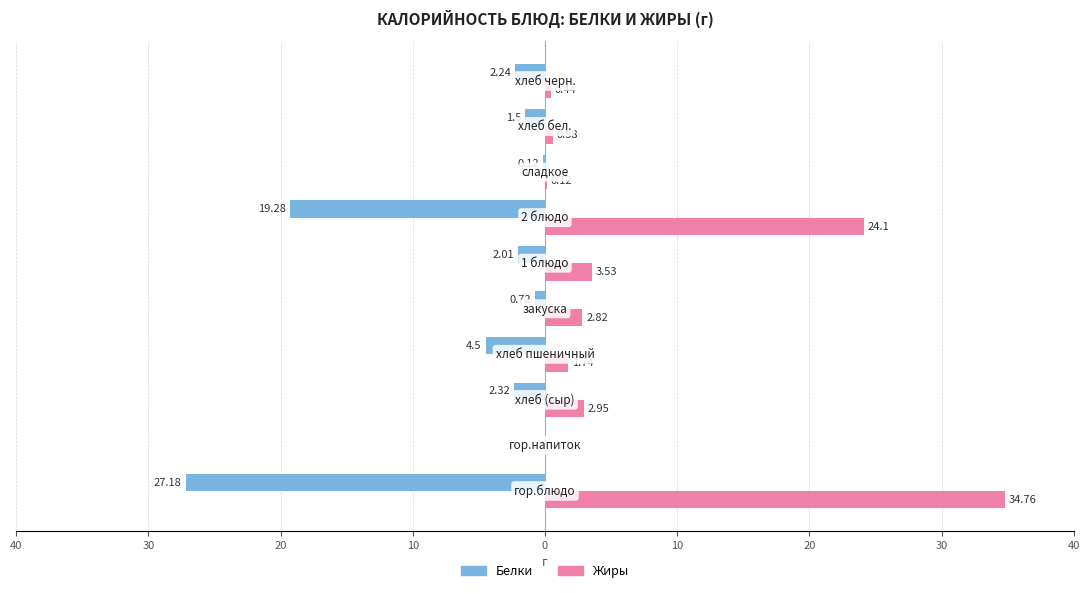

What are all the series names shown in the legend?

Белки, Жиры